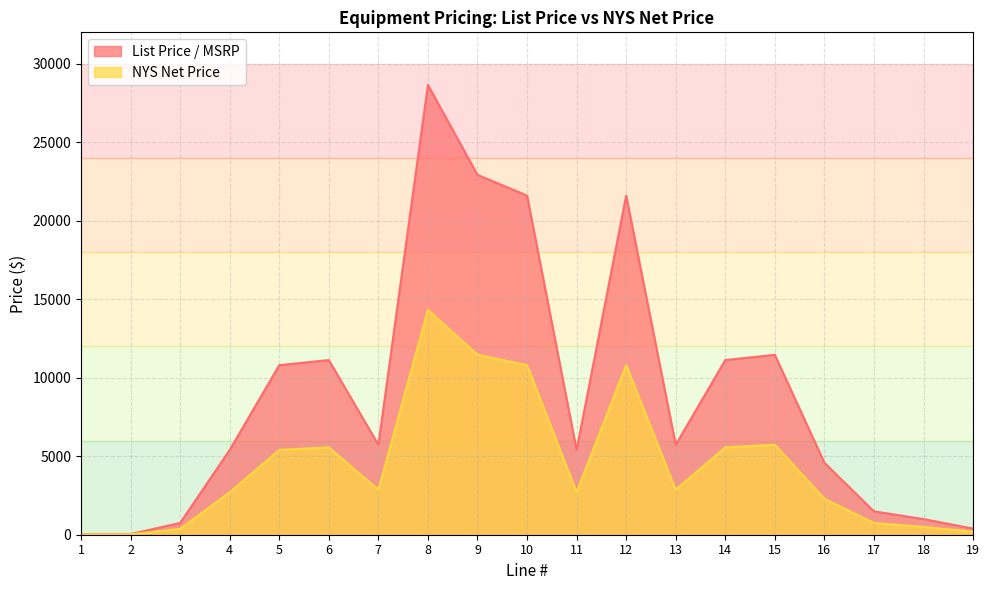

Rank the series by their maximum value, from highest to lowest.

List Price / MSRP, NYS Net Price